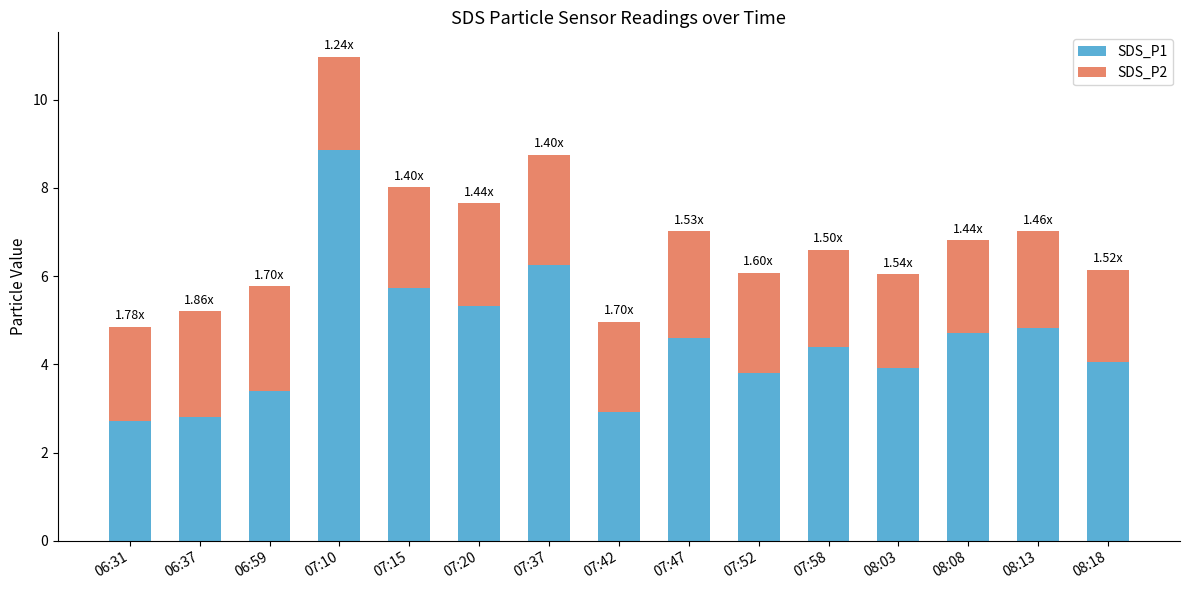

At which category is the sum across all series the highest?

07:10